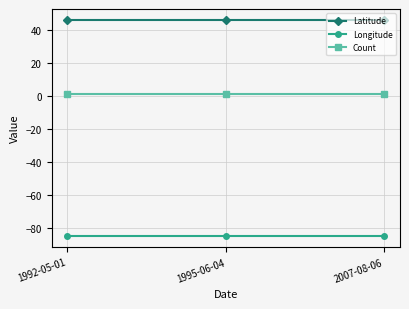

What is the lowest value of the Longitude series?

-85.1